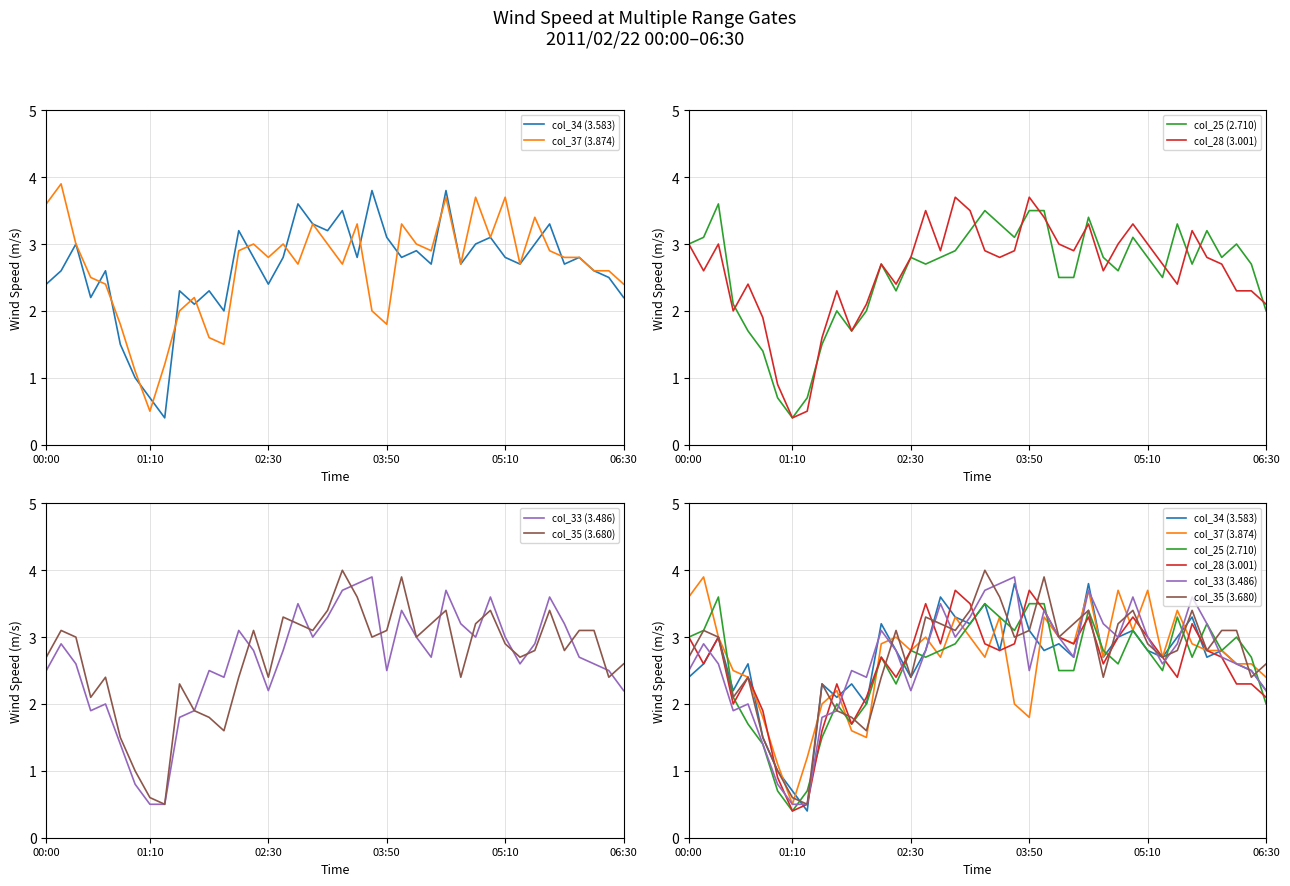

What are all the series names shown in the legend?

col_34 (3.583), col_37 (3.874), col_25 (2.710), col_28 (3.001), col_33 (3.486), col_35 (3.680)